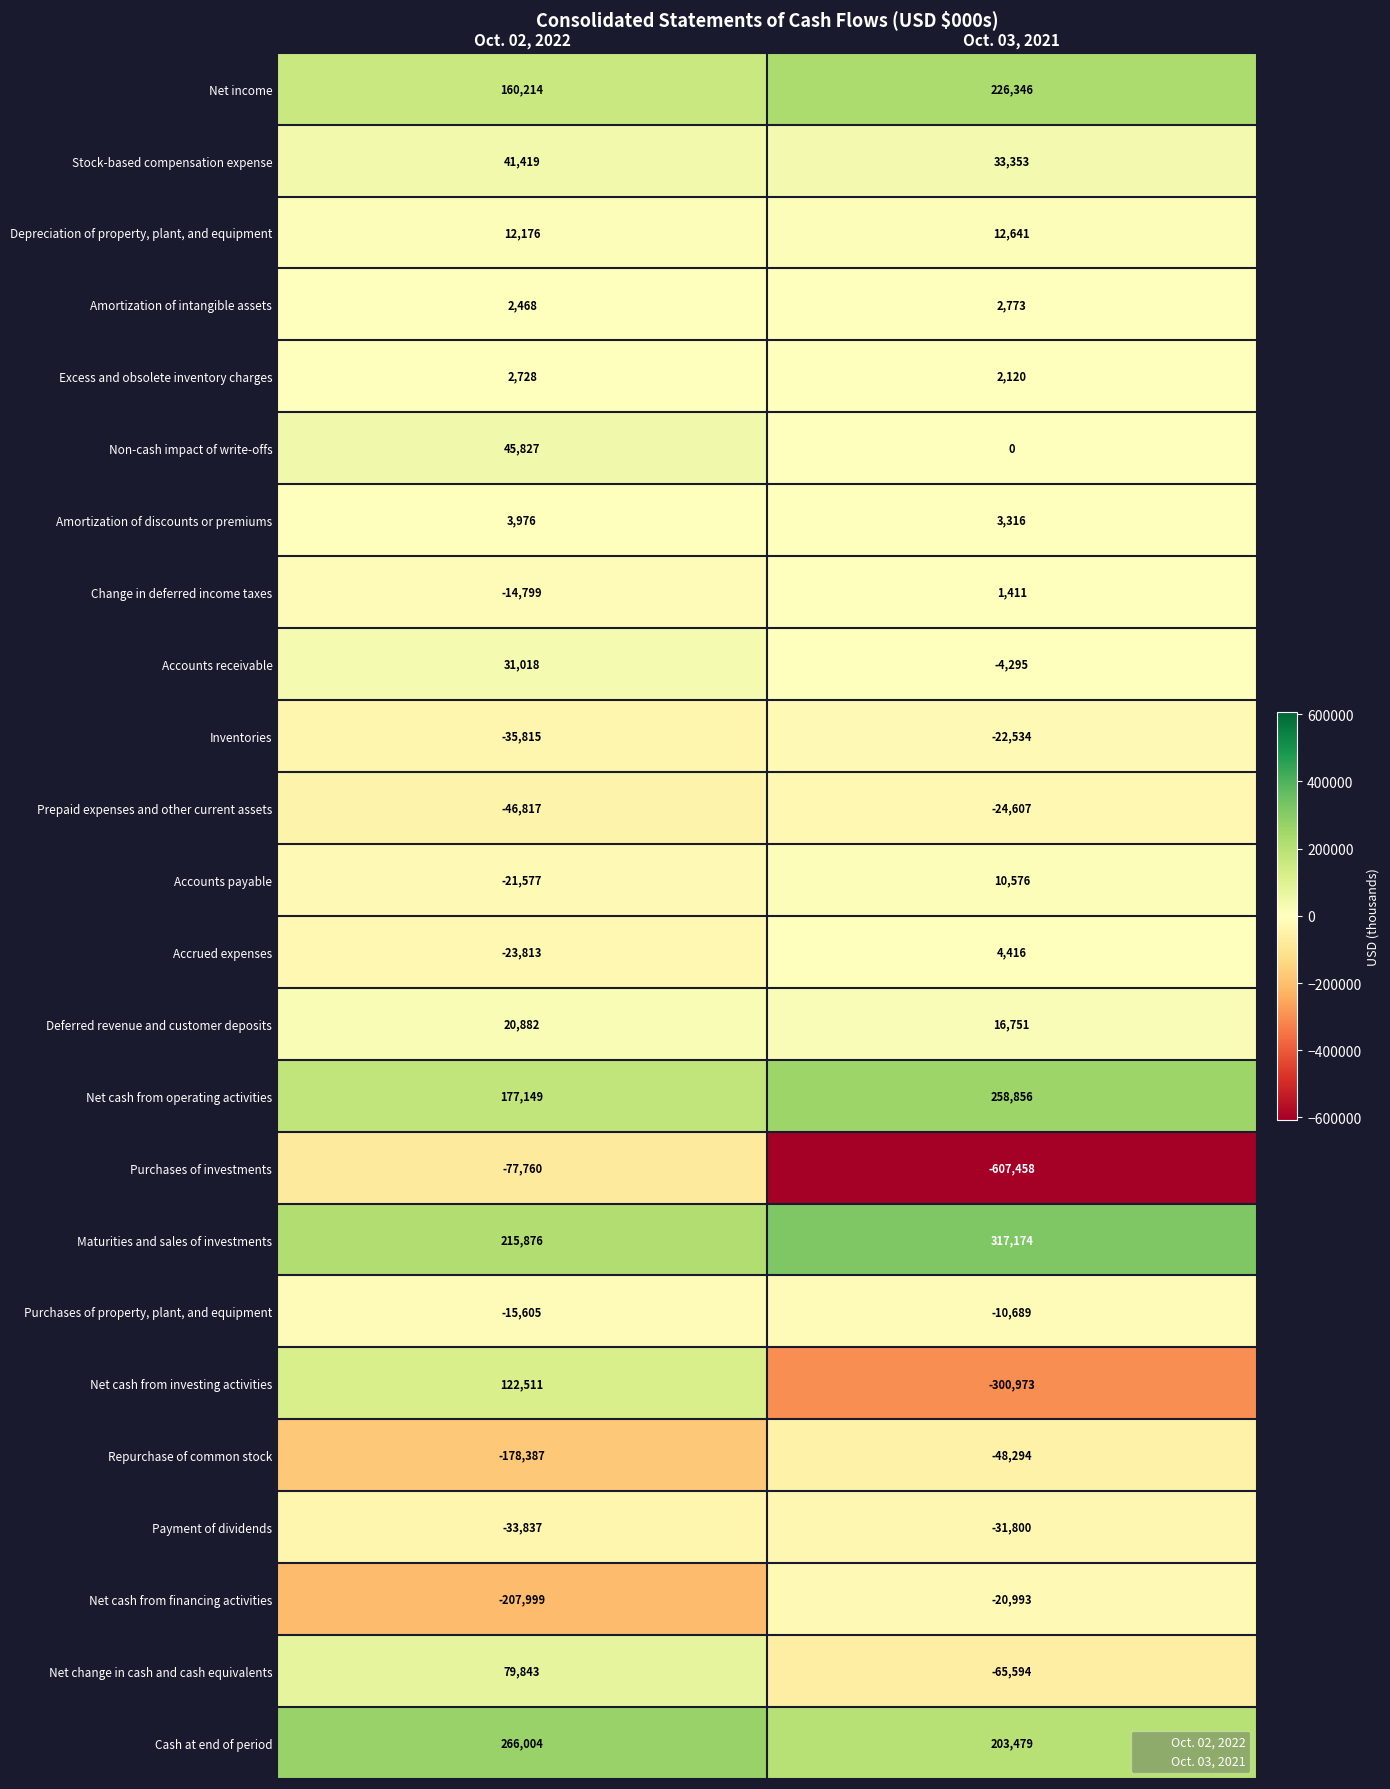

How many negative values does the Change in deferred income taxes series have?

1